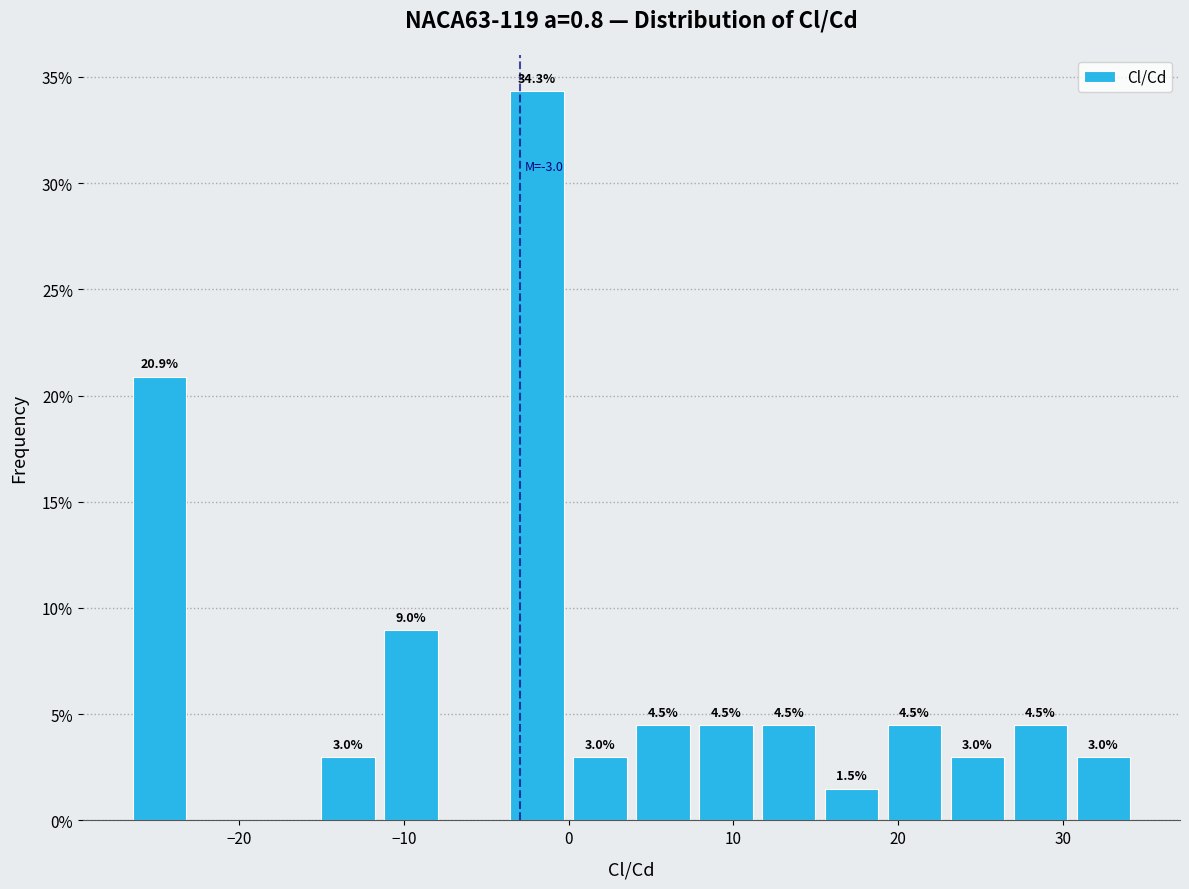

Around what value on the x-axis is the tallest bar? Give the approximate position of its centre, as read against the axis.

-2